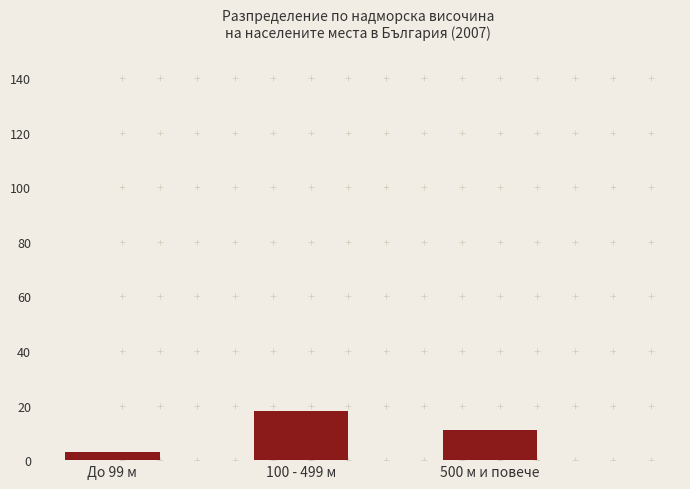

What is the label of the 3rd bar from the right?

До 99 м